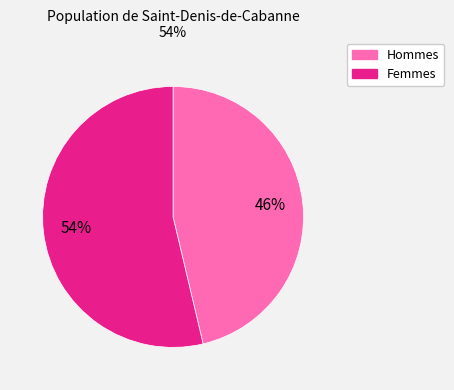

To the nearest percent, what is the average slice percentage?

50%